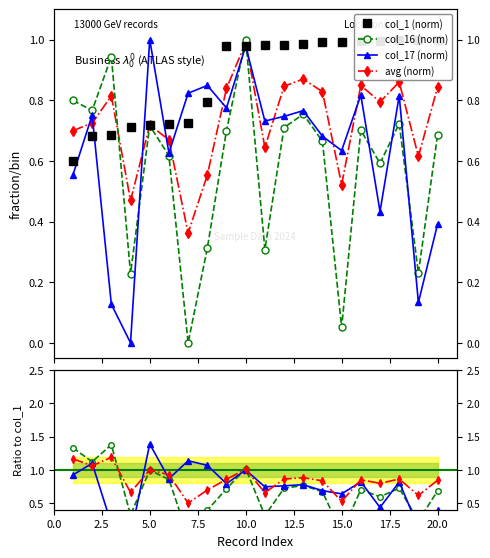

Which series has the largest total across all categories?

col_1